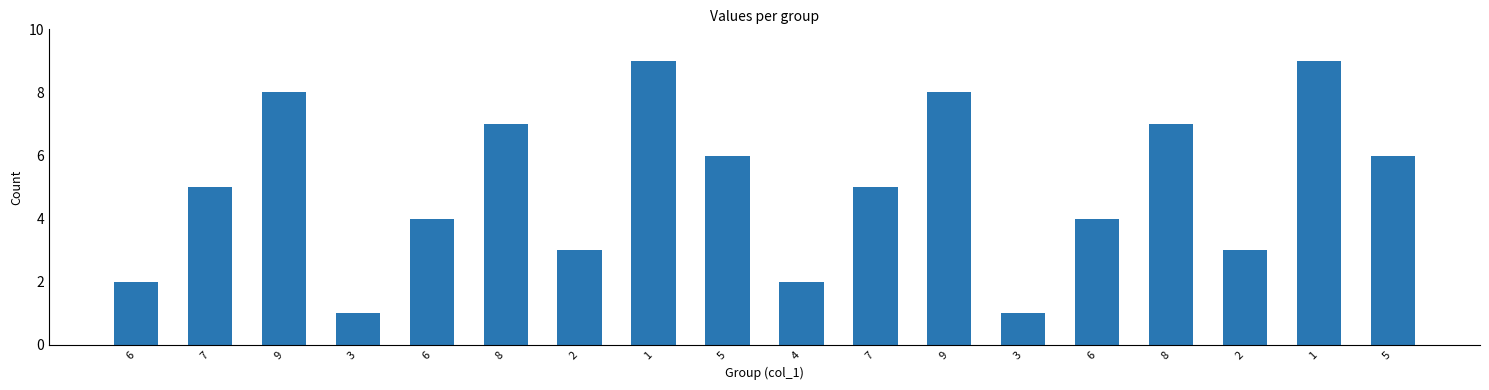

Does the chart contain any negative values?

No